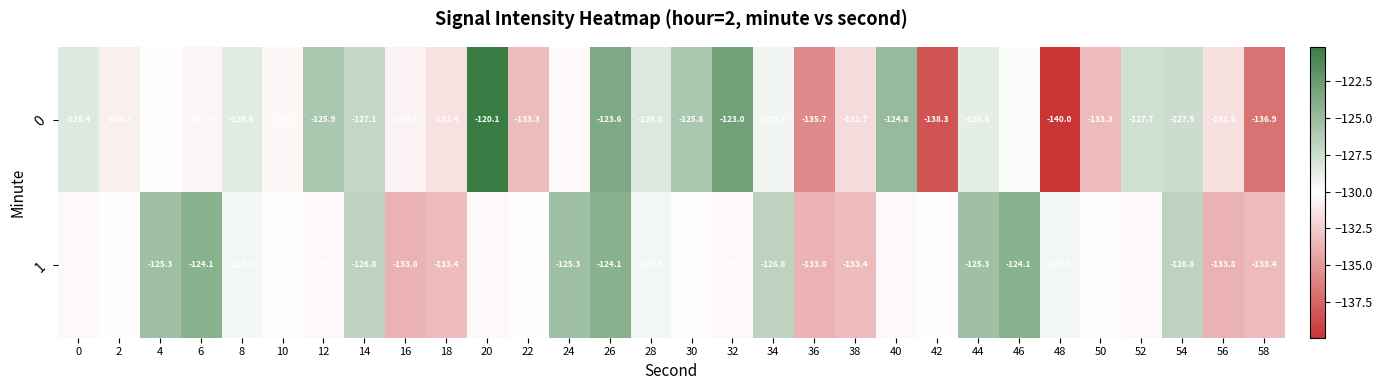

Rank the series by their maximum value, from highest to lowest.

0, 1